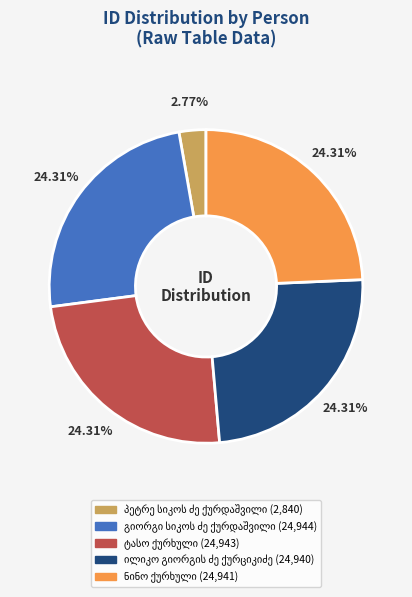

Is there any slice that represents more than half of the pie?

No